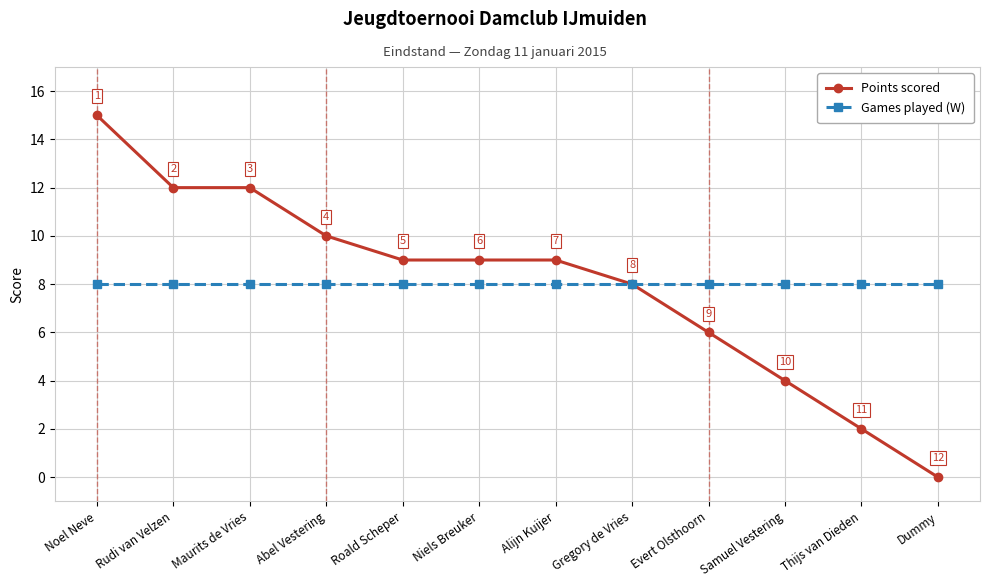

Does the chart have visible grid lines?

Yes